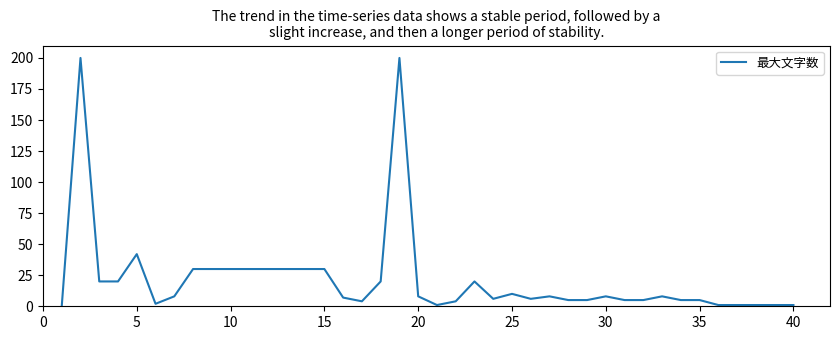

How many positive values are there?

39